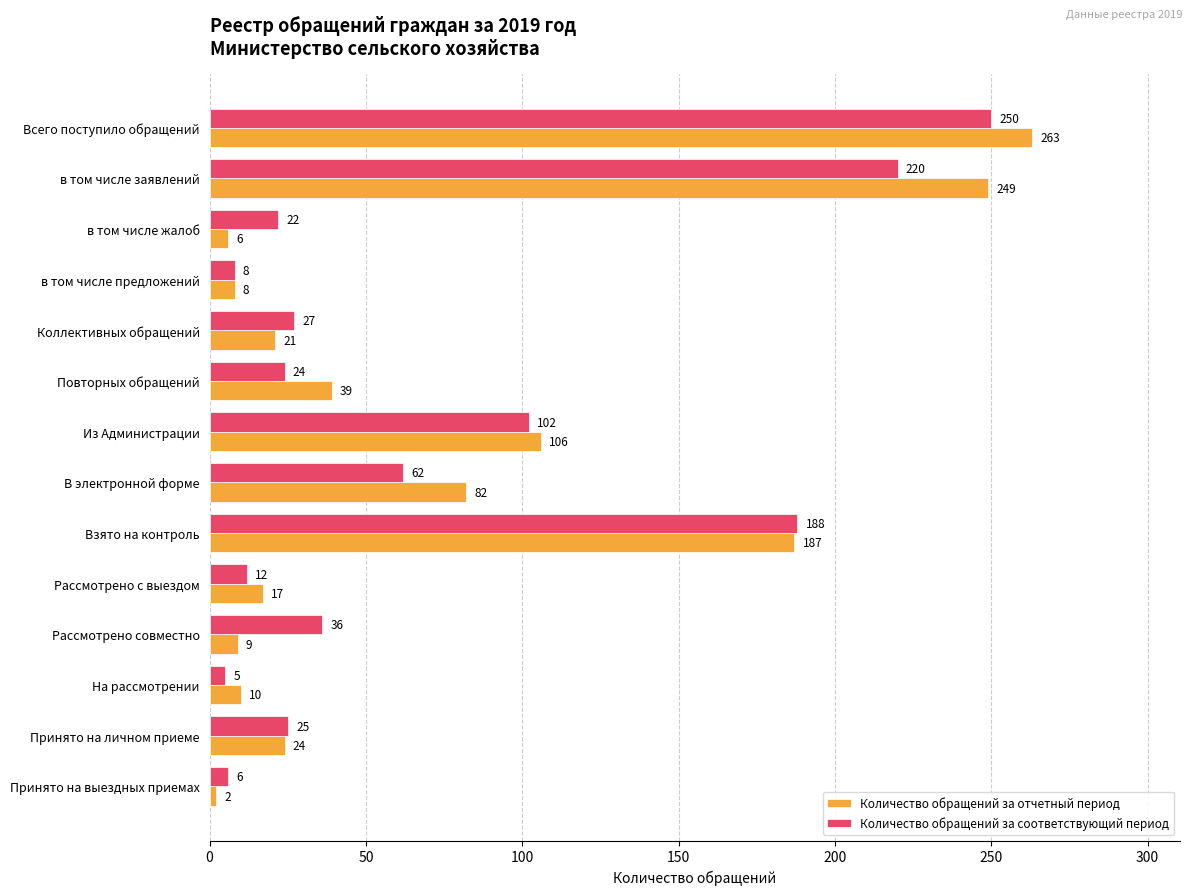

What is the difference between the second highest and minimum values in the Количество обращений за отчетный период series?

247